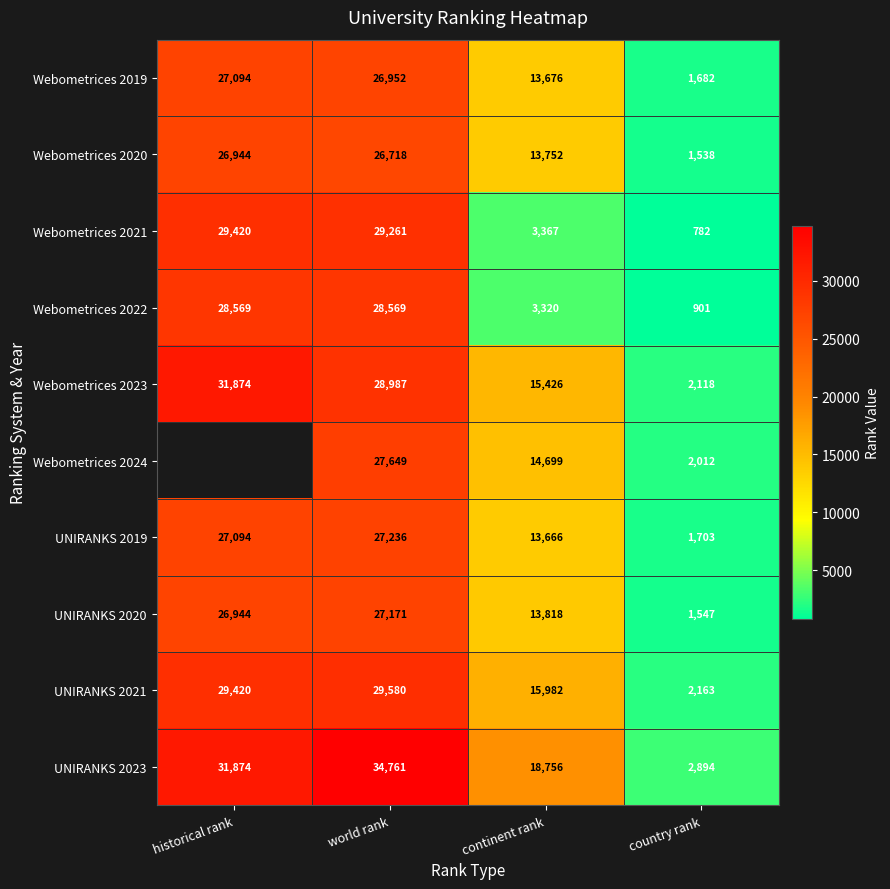

What is the sum of all UNIRANKS 2020 values?

69480